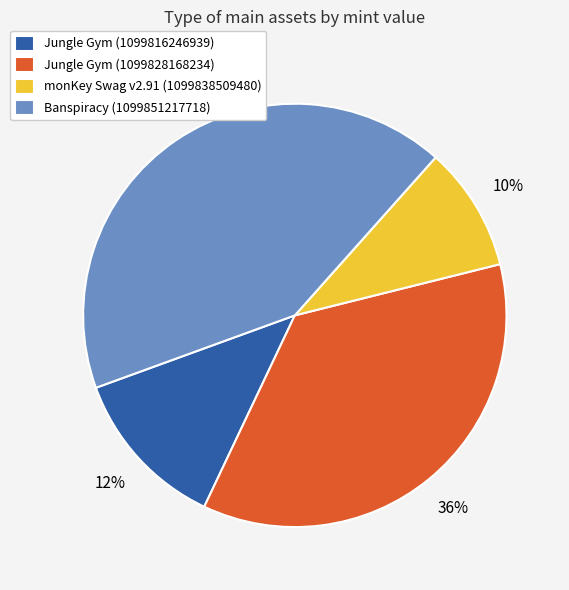

Approximately how many times larger is the value at Jungle Gym (1099816246939) compared to Jungle Gym (1099828168234)?

0.3